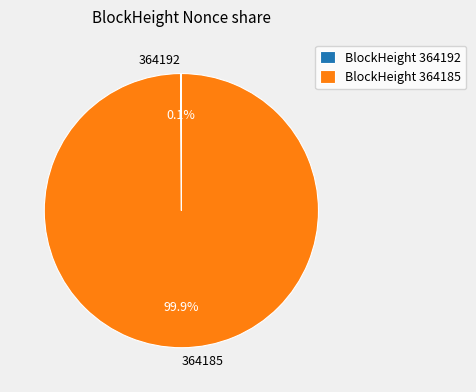

Is there any slice that represents more than half of the pie?

Yes